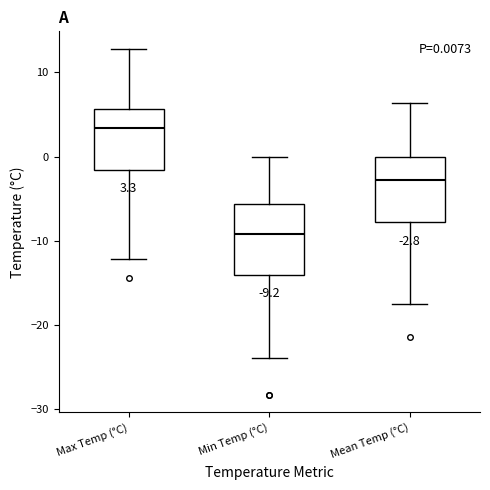

Which box has the highest median line?

Max Temp (°C)